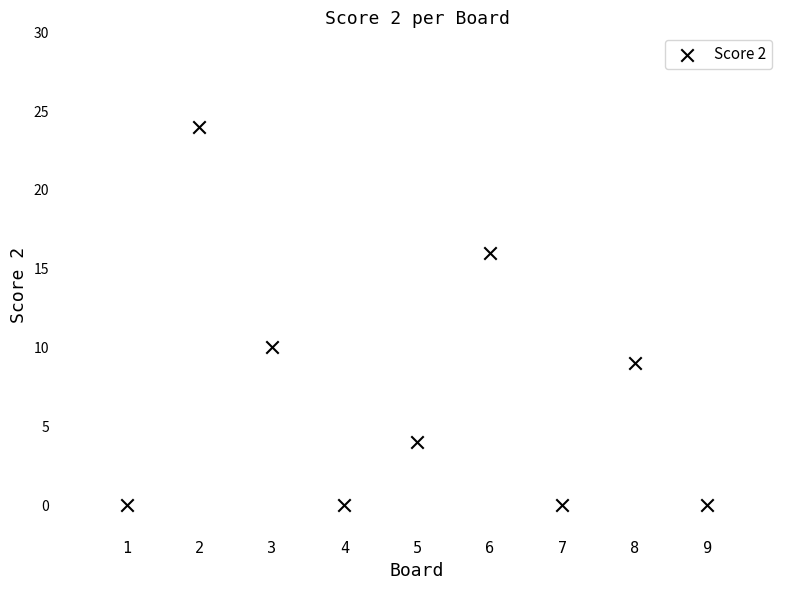

What is the average Y value?

7